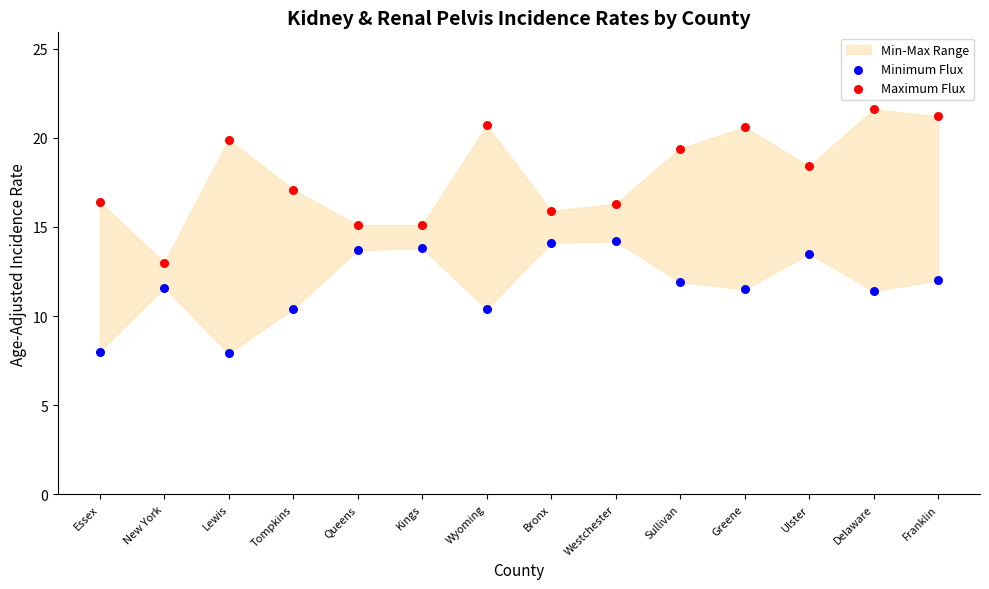

Which series reaches the maximum Y coordinate?

Maximum Flux